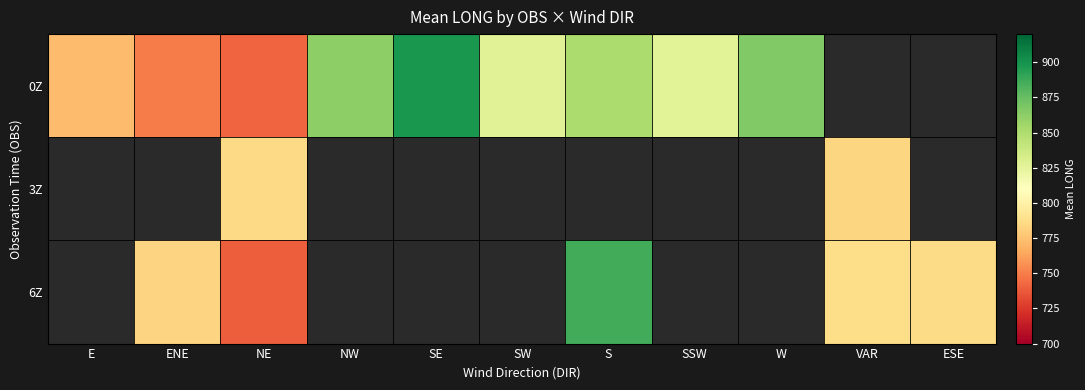

Between VAR and SW, which is larger?

SW